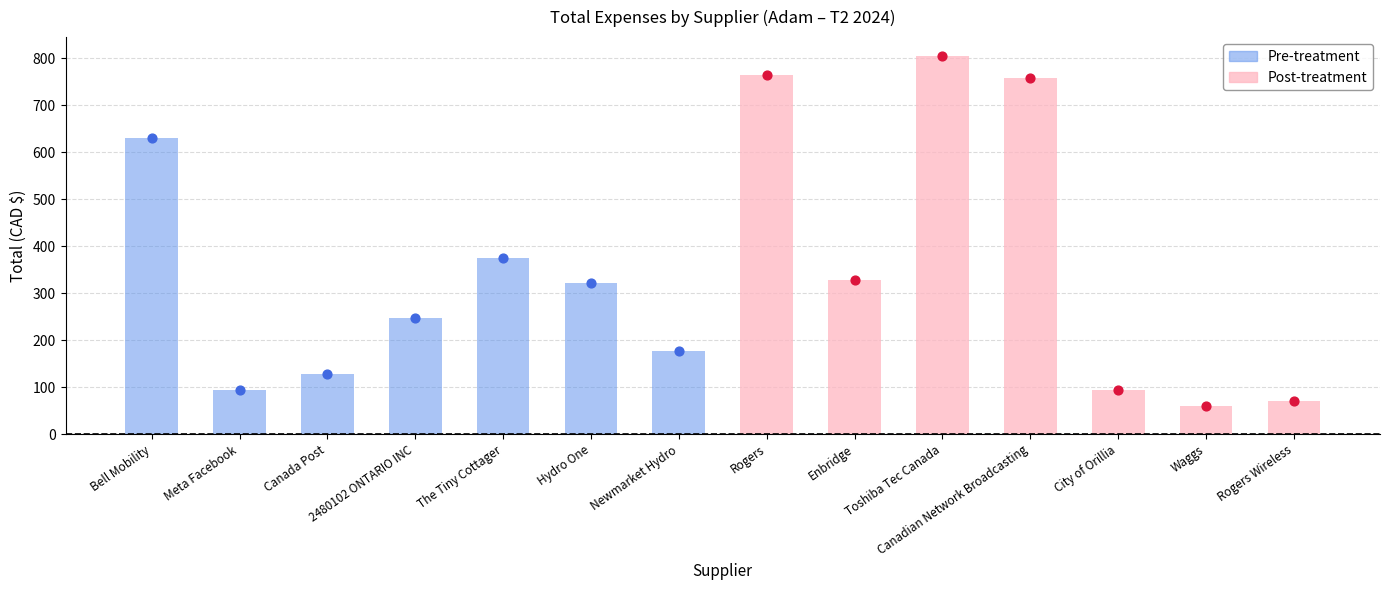

What are all the series names shown in the legend?

Pre-treatment, Post-treatment